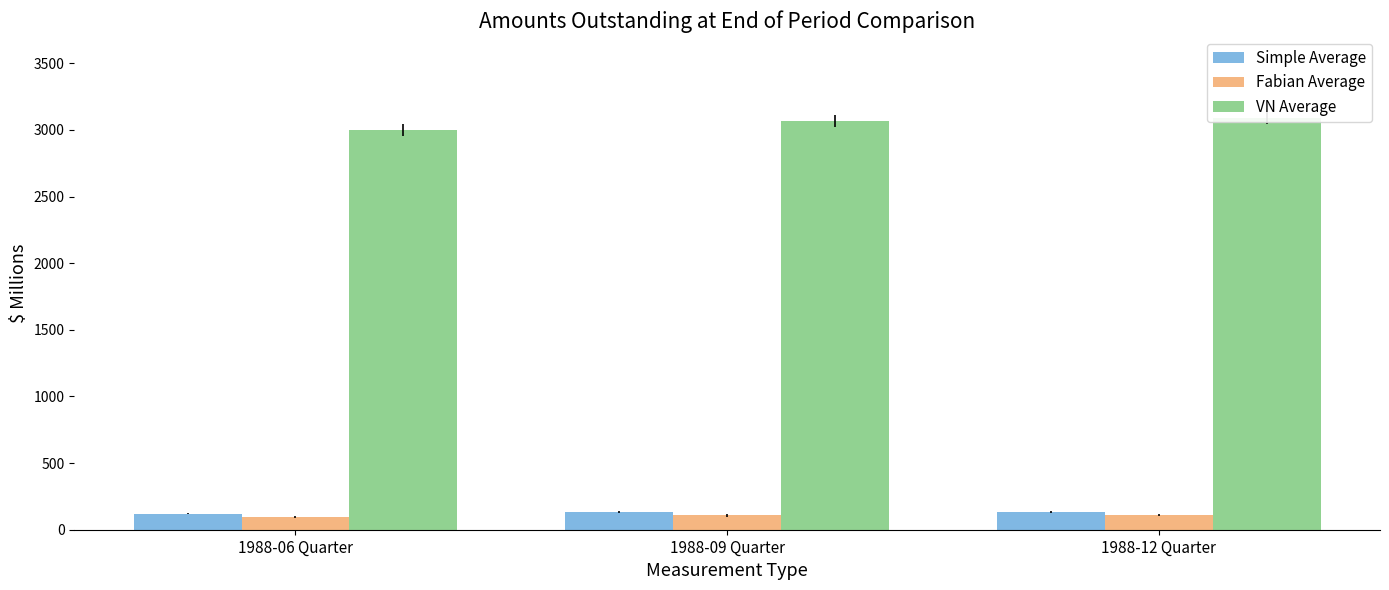

The value of VN Average at 1988-09 Quarter is 4936. True or false?

False